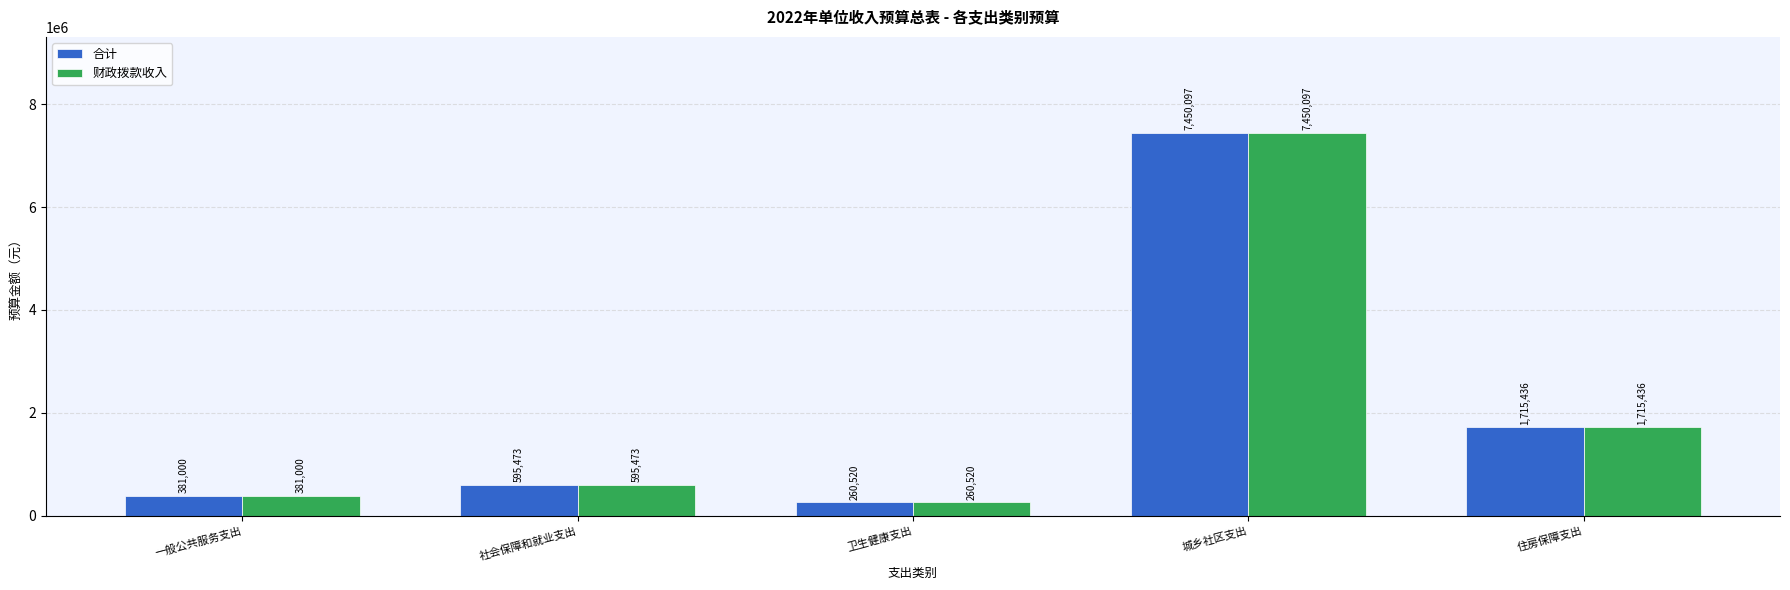

Is the value of 合计 at 卫生健康支出 greater than the value of 财政拨款收入 at 城乡社区支出?

No